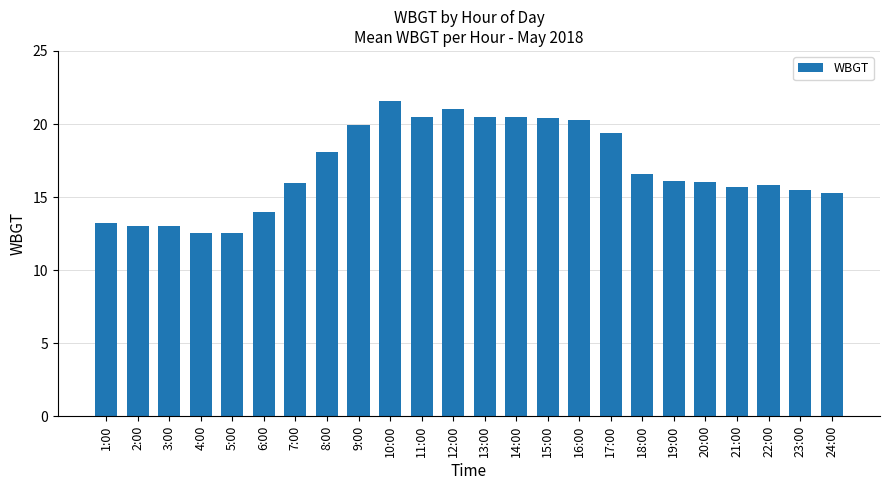

Does the chart contain any negative values?

No